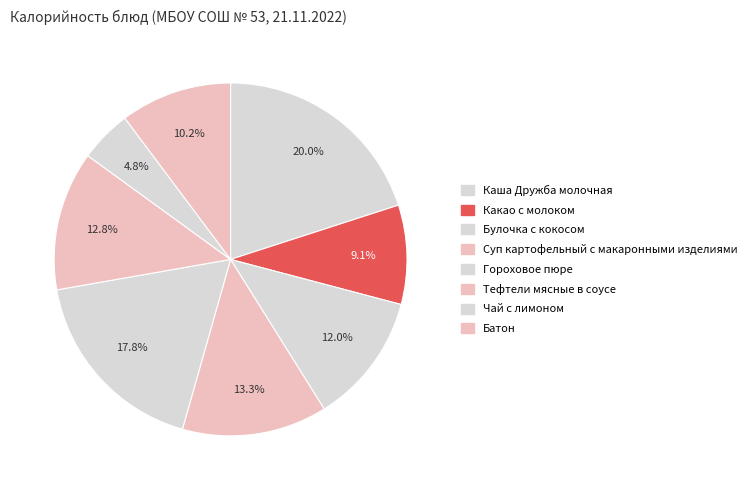

What is the change in value from Какао с молоком to Гороховое пюре?

+113.7